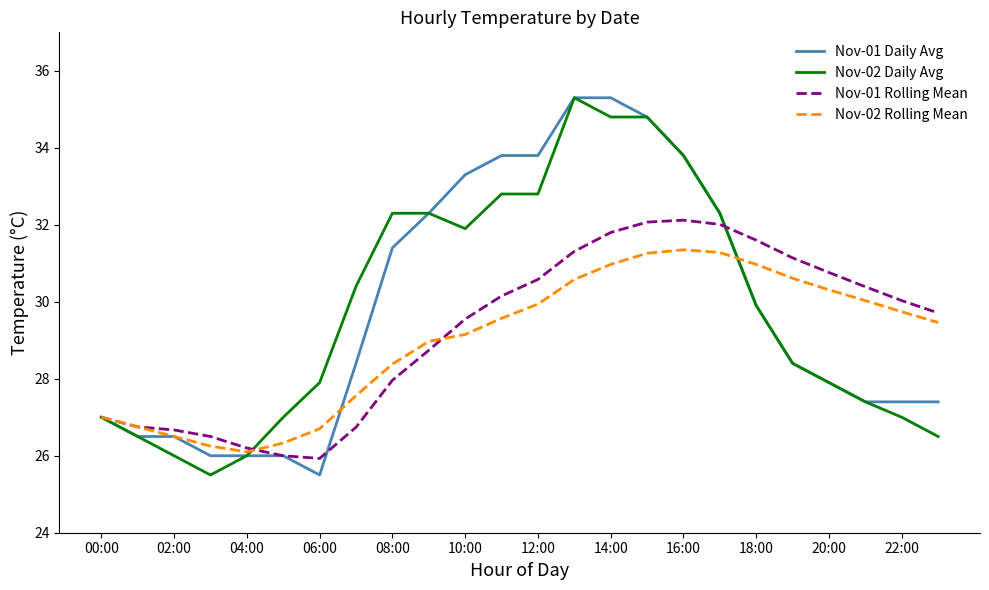

Is this an area chart (filled region under the line)?

No